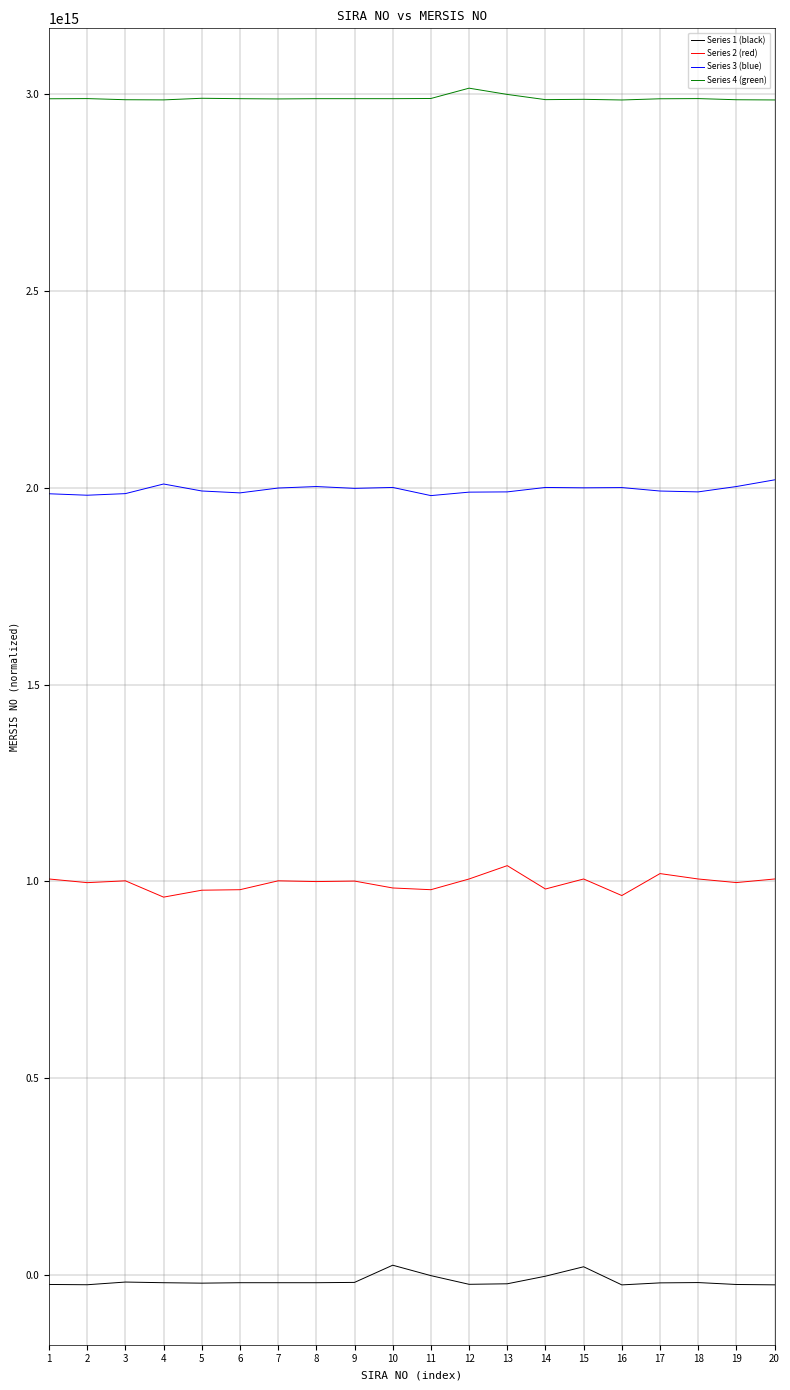

The value of Series 4 (green) at 10 is 634065140880126.4. True or false?

False